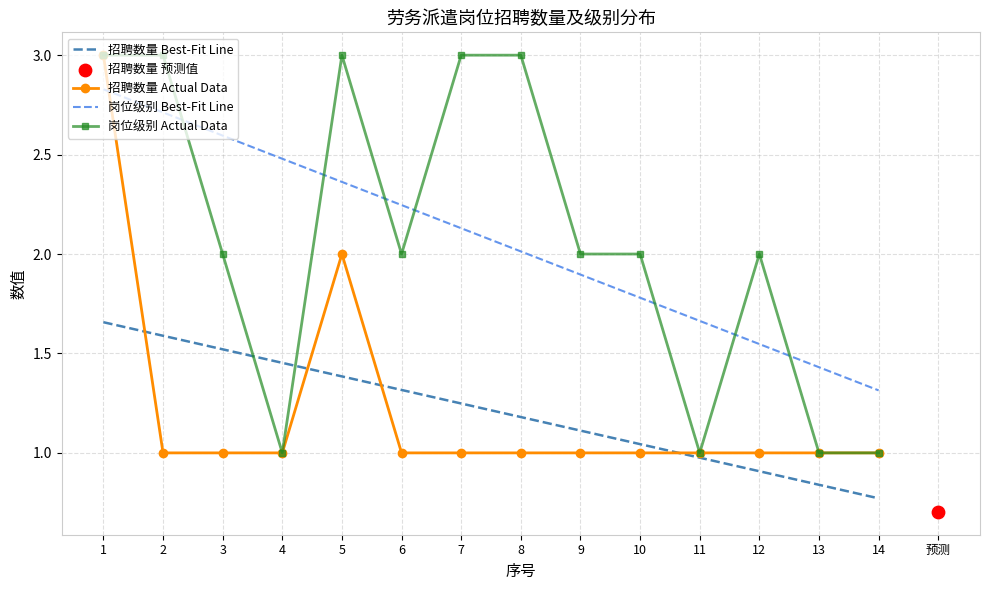

Which series has the largest total across all categories?

岗位级别编码